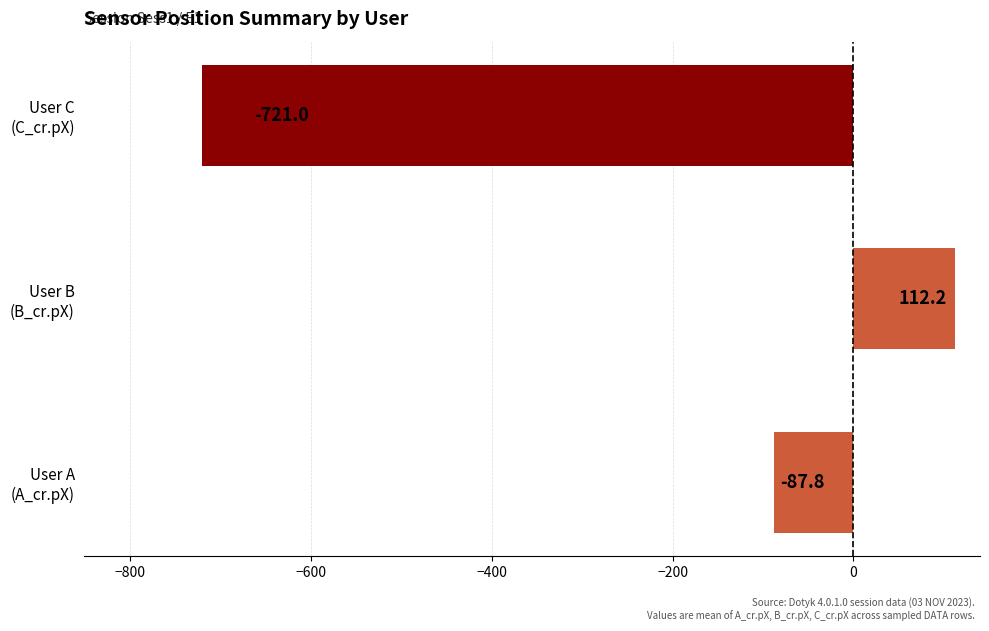

What is the difference between the second highest and minimum values?

633.2